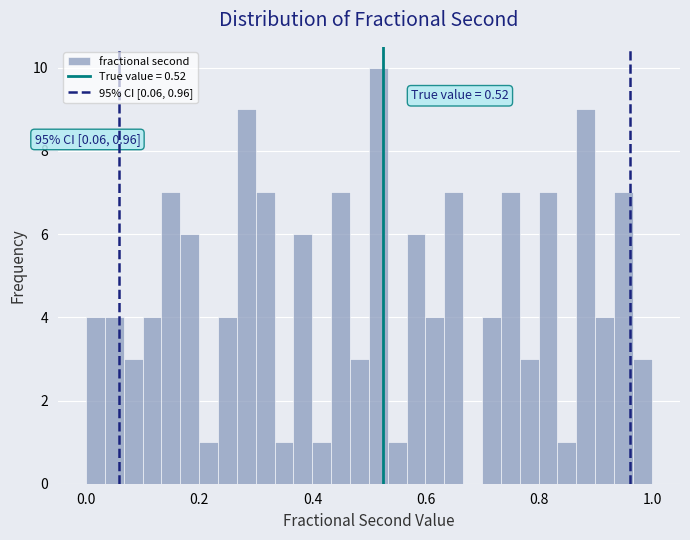

Around what value on the x-axis is the tallest bar? Give the approximate position of its centre, as read against the axis.

0.52